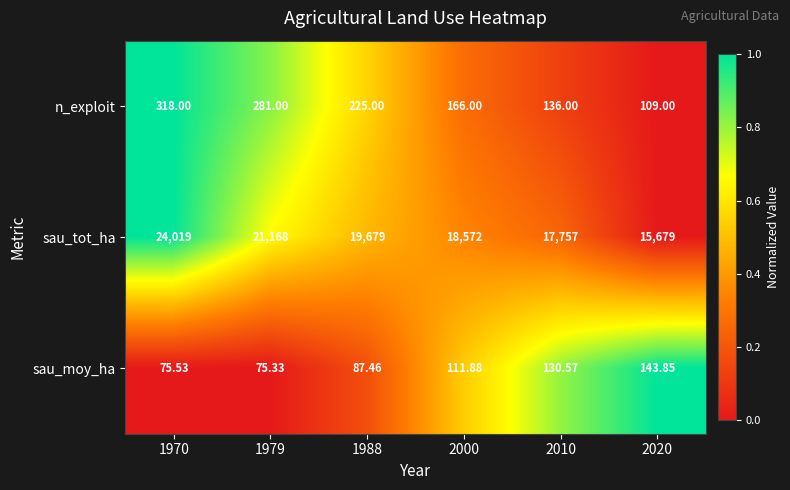

Rank the series by their maximum value, from lowest to highest.

sau_moy_ha, n_exploit, sau_tot_ha